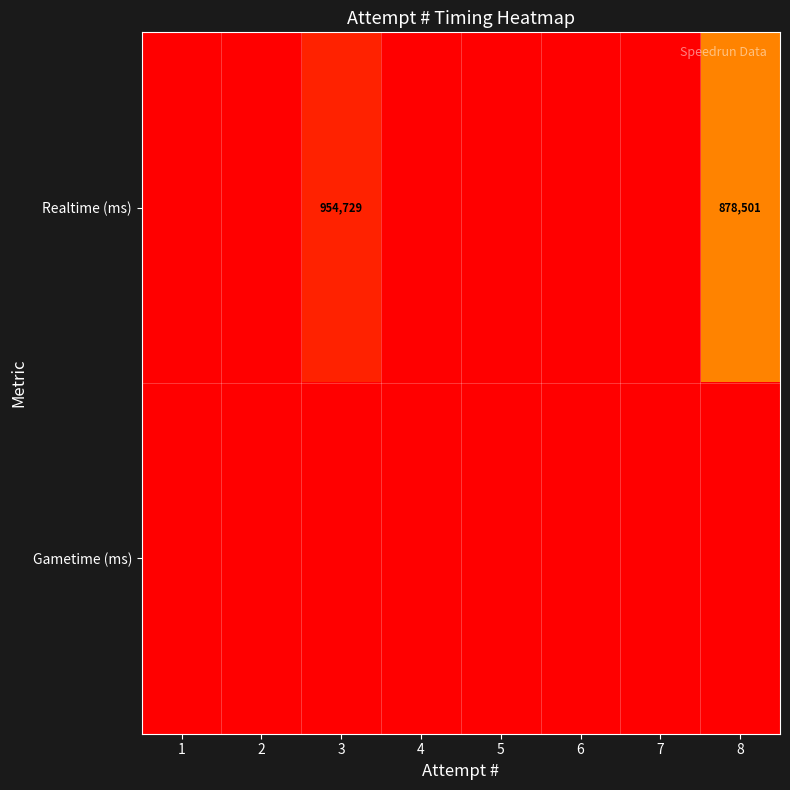

At which category does the chart reach its minimum across all series?

1